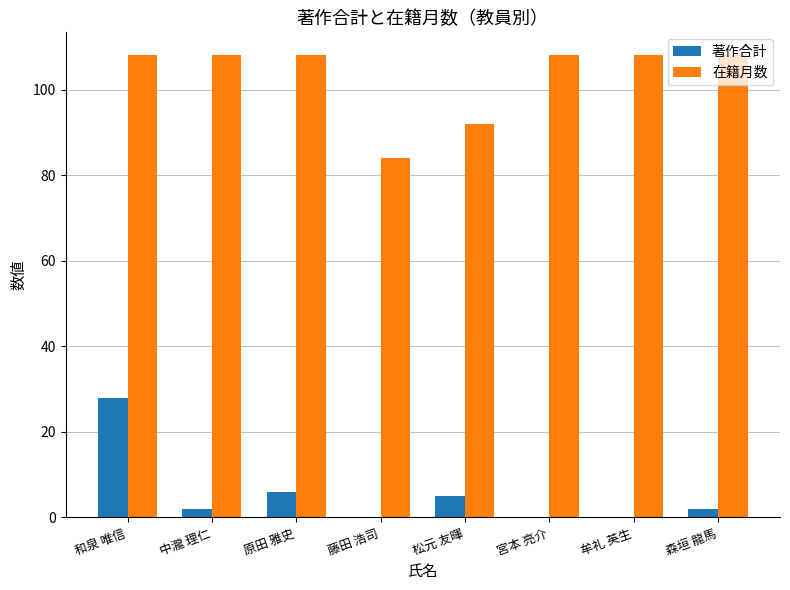

Which category has the highest value in the 著作合計 series?

和泉 唯信